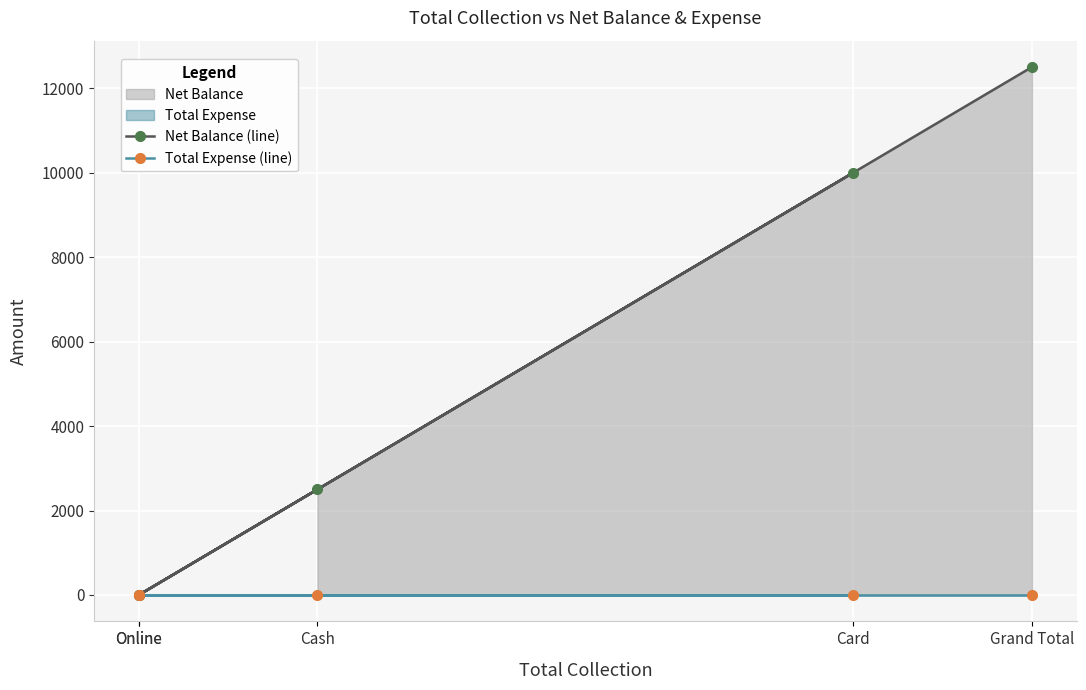

Count the number of data series in this chart.

2